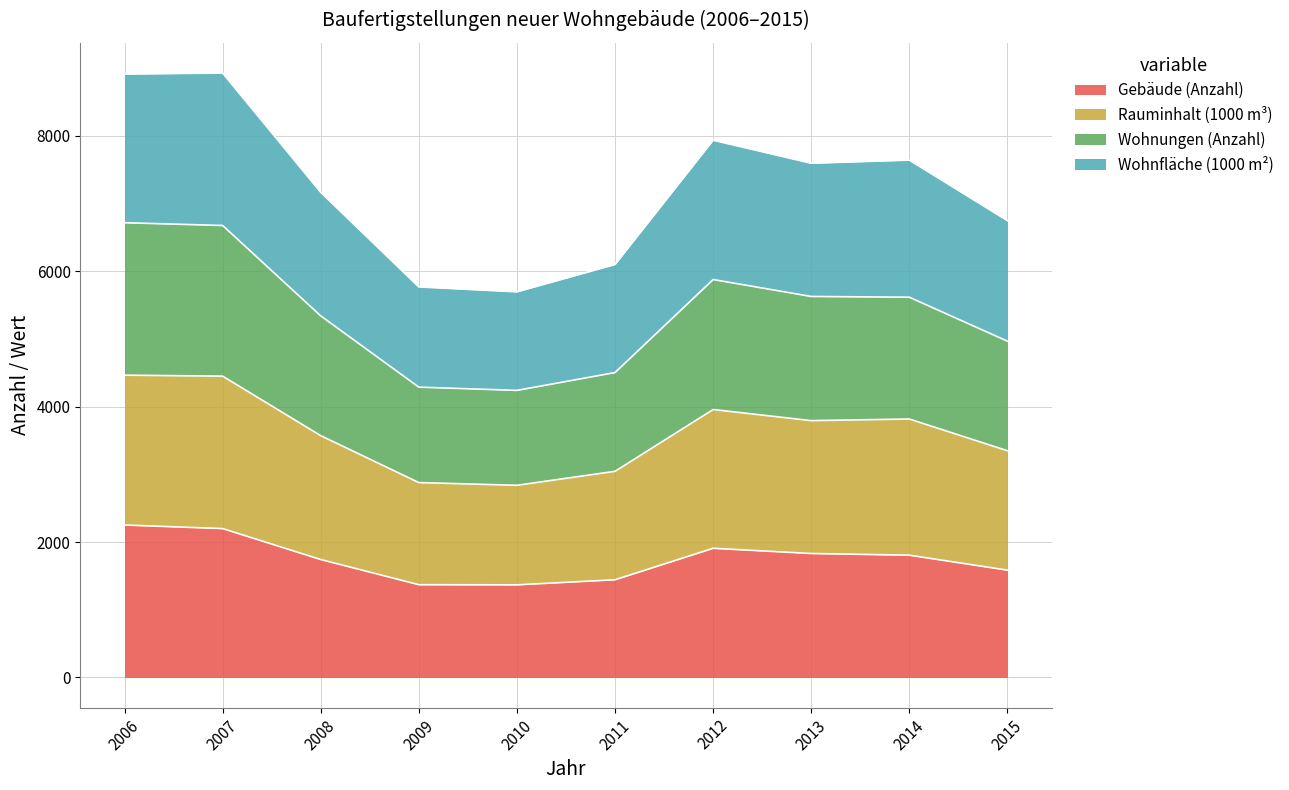

The value of Gebäude (Anzahl) at 2006 is 2252.0. True or false?

True